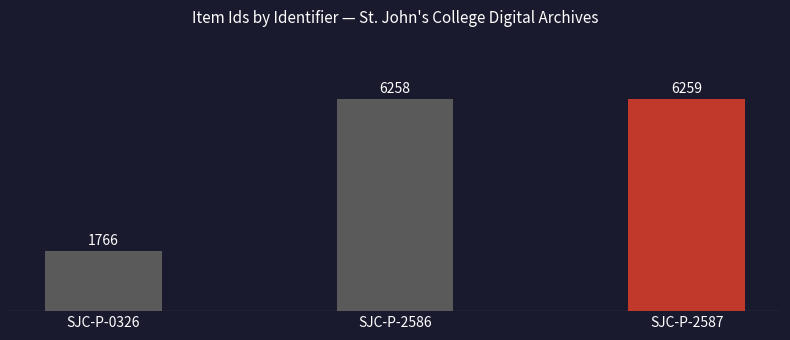

The chart shows a value of 6259 at SJC-P-2587. True or false?

True